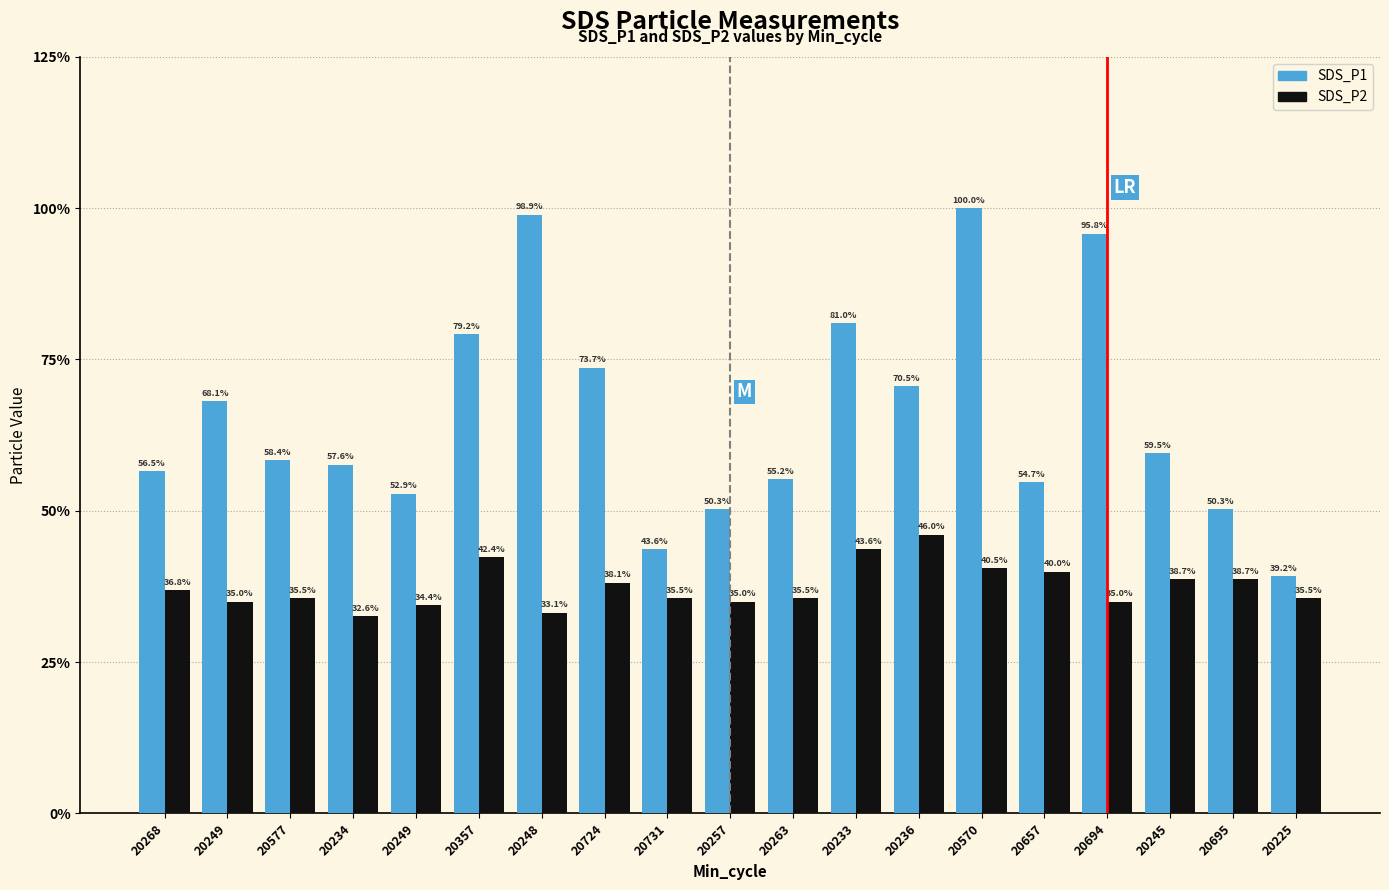

What are all the series names shown in the legend?

SDS_P1, SDS_P2